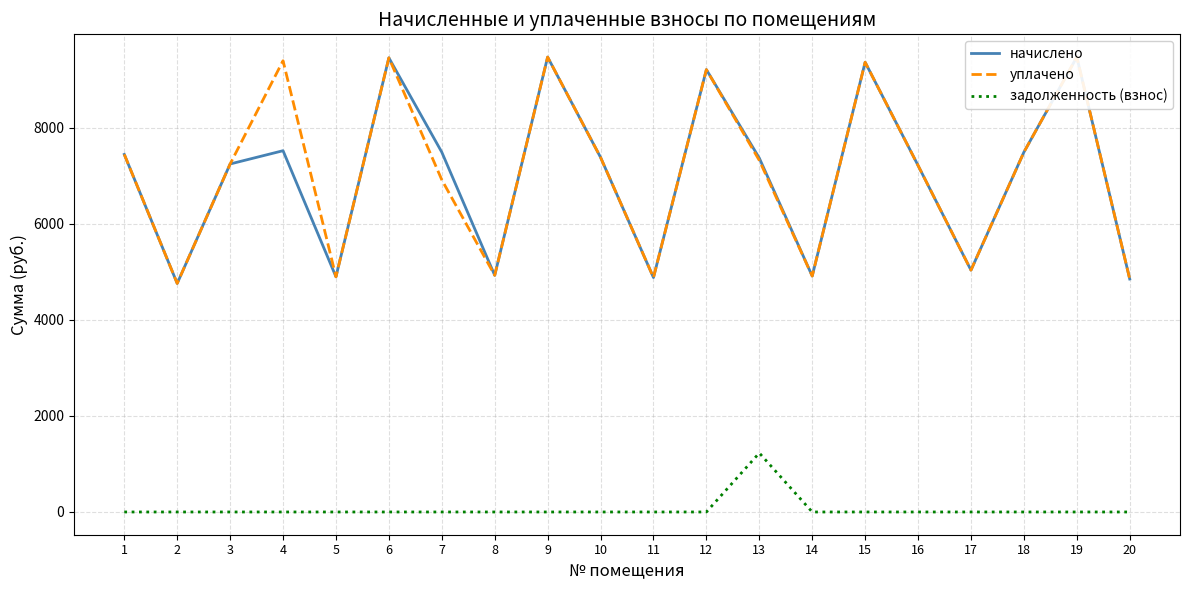

List the labels in order of уплачено value, largest first.

9, 19, 6, 4, 15, 12, 18, 1, 10, 13, 3, 16, 7, 17, 8, 14, 5, 11, 20, 2